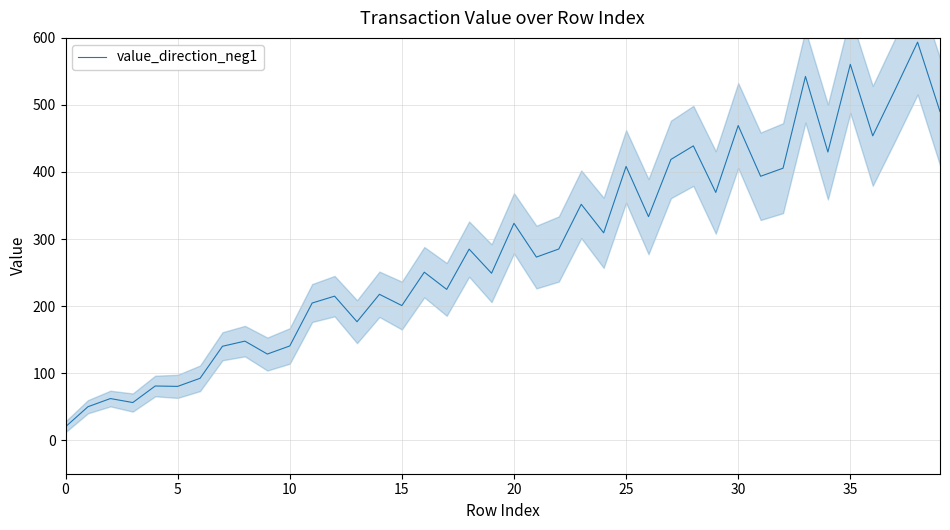

What is the label of the 16th point from the left?

15